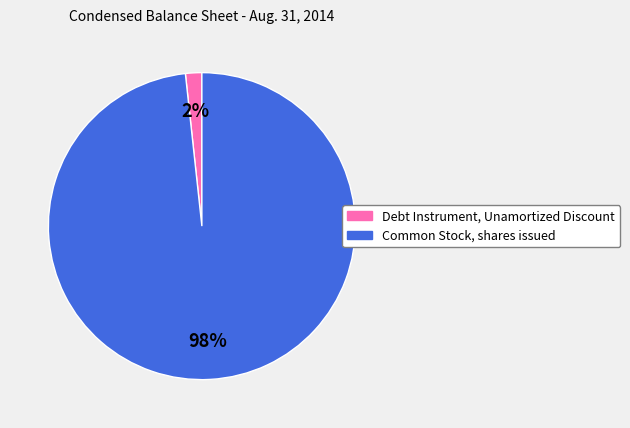

Rank the categories by value from lowest to highest.

Debt Instrument, Unamortized Discount, Common Stock, shares issued